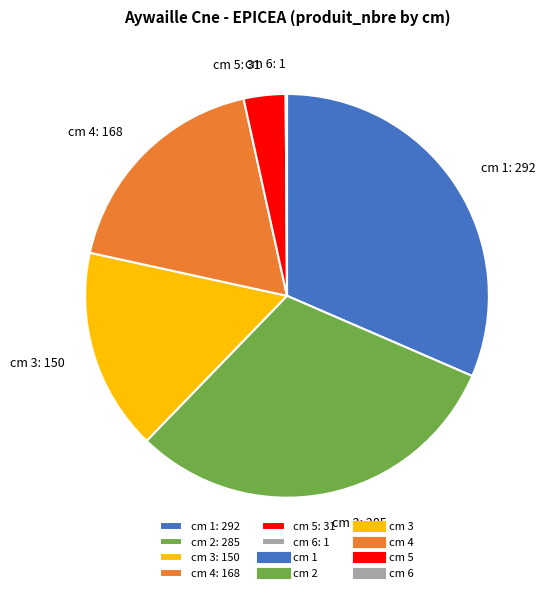

Is there any slice that represents more than half of the pie?

No